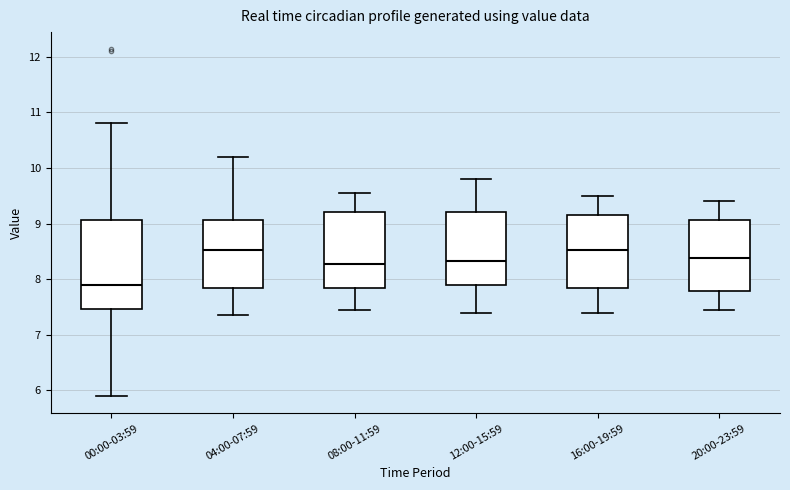

Which box is the tallest, from its lower edge to its upper edge?

00:00-03:59